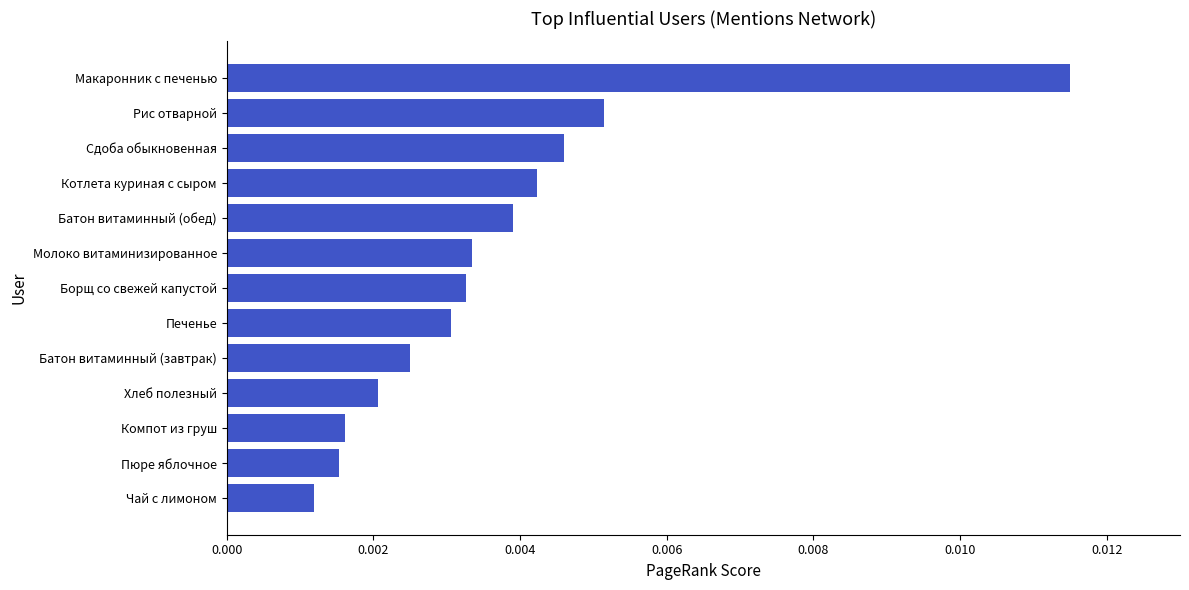

At which label is the value closest to 0?

Чай с лимоном